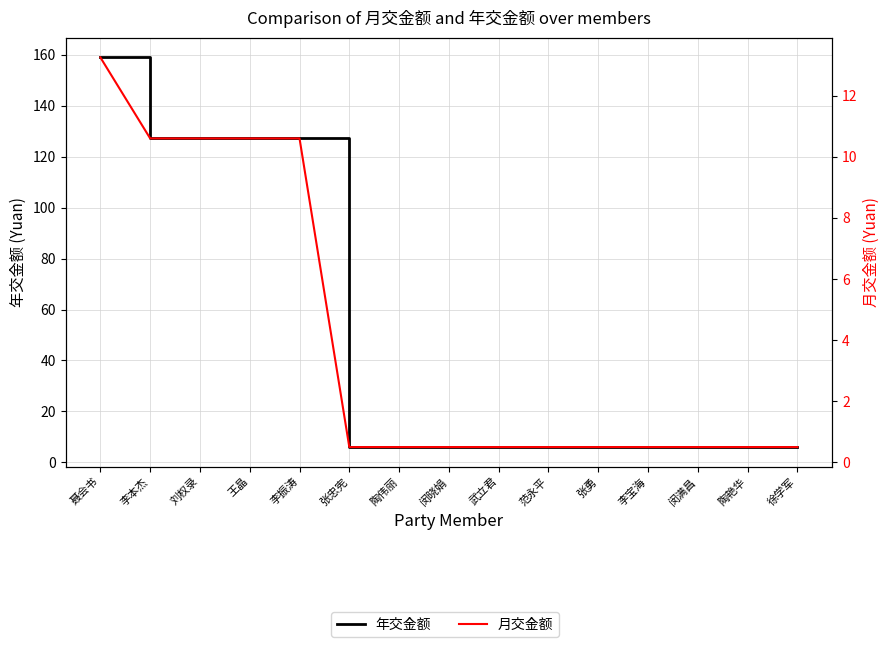

Reading left to right, transcribe all the data shown in this chart.

年交金额: 聂会书=159.0	李本杰=127.2	刘权录=127.2	王晶=127.2	李振涛=127.2	张忠宪=6.0	陶伟丽=6.0	闵晓娟=6.0	武立君=6.0	范永平=6.0	张勇=6.0	李宝海=6.0	闵满昌=6.0	陶艳华=6.0	徐学军=6.0
月交金额: 聂会书=13.2	李本杰=10.6	刘权录=10.6	王晶=10.6	李振涛=10.6	张忠宪=0.5	陶伟丽=0.5	闵晓娟=0.5	武立君=0.5	范永平=0.5	张勇=0.5	李宝海=0.5	闵满昌=0.5	陶艳华=0.5	徐学军=0.5